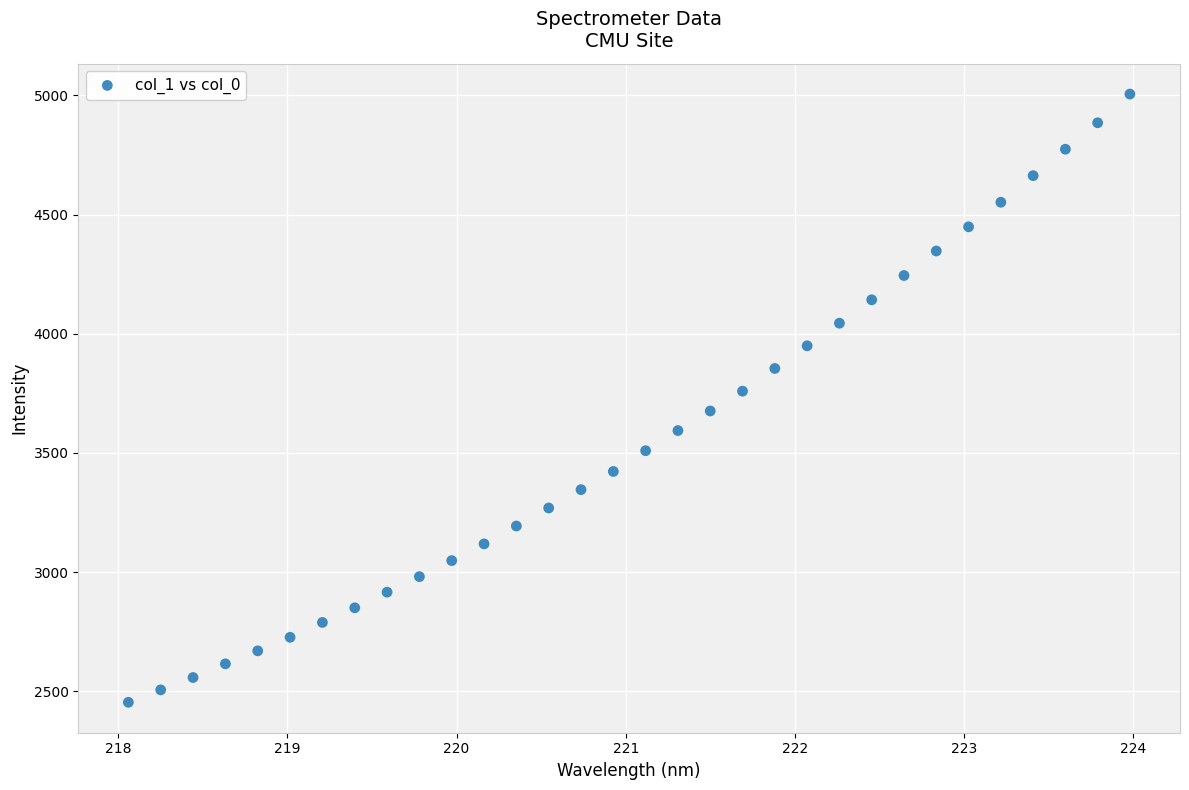

What is the range of X values (max minus min)?

5.9